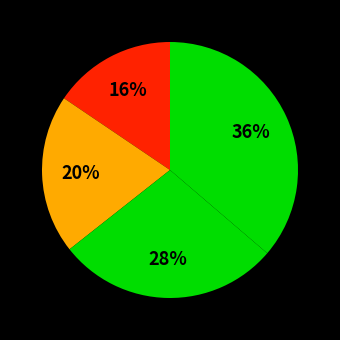

How many slices are in this pie chart?

4